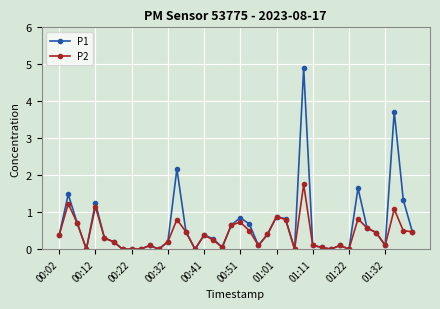

What is the value of the P2 point at the 6th from the left?

0.3